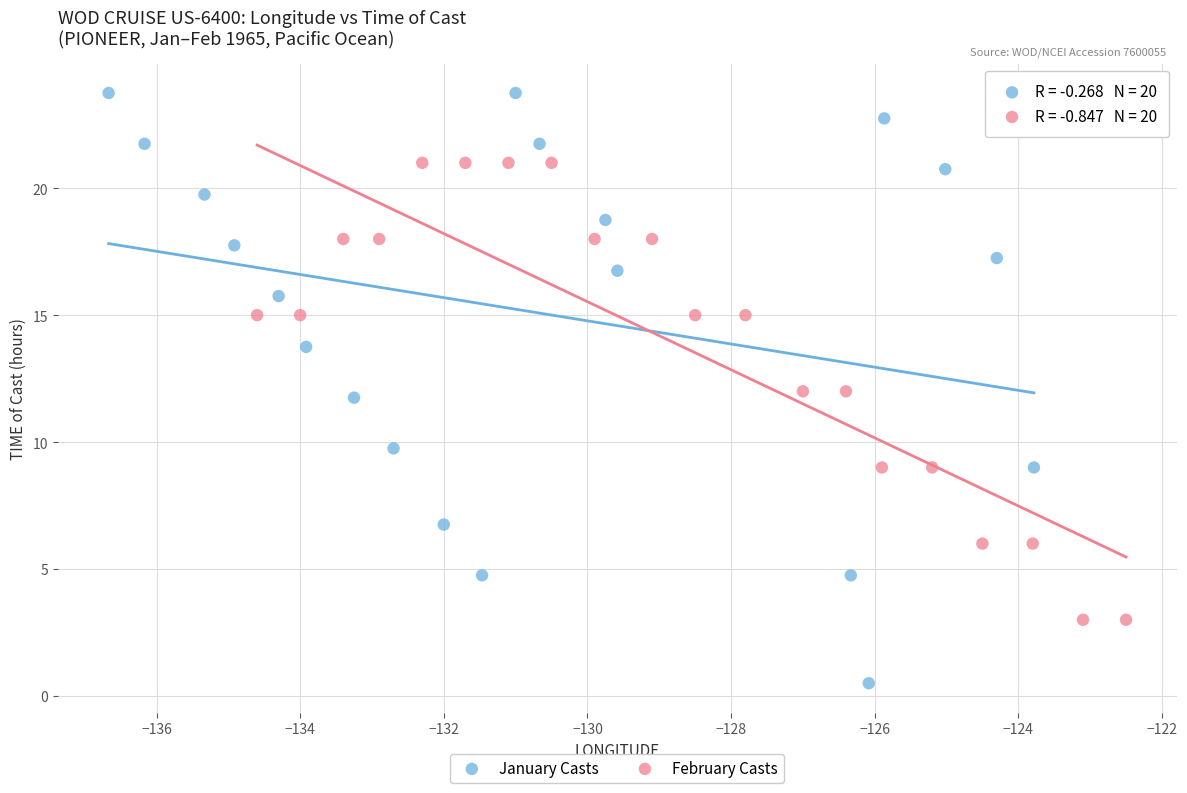

Which series contains the highest Y value?

January Casts